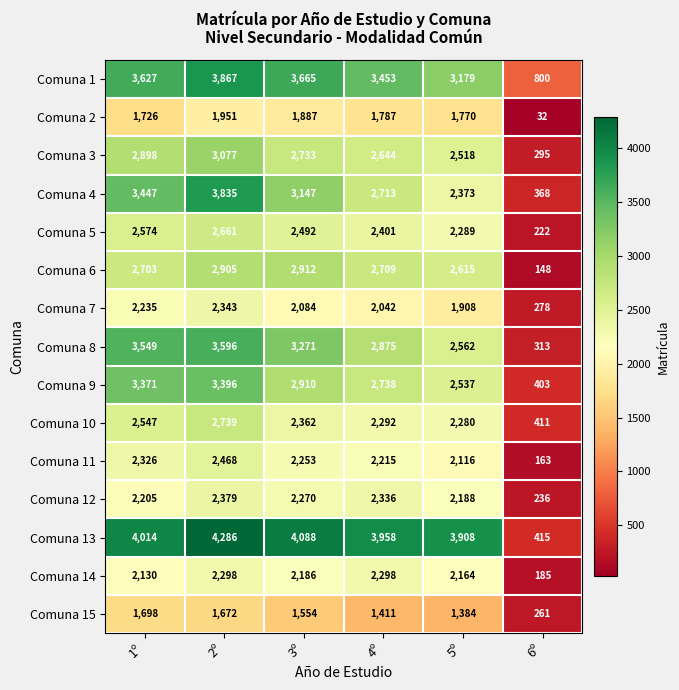

Is it true that Comuna 4 equals 3447 at 1º?

True